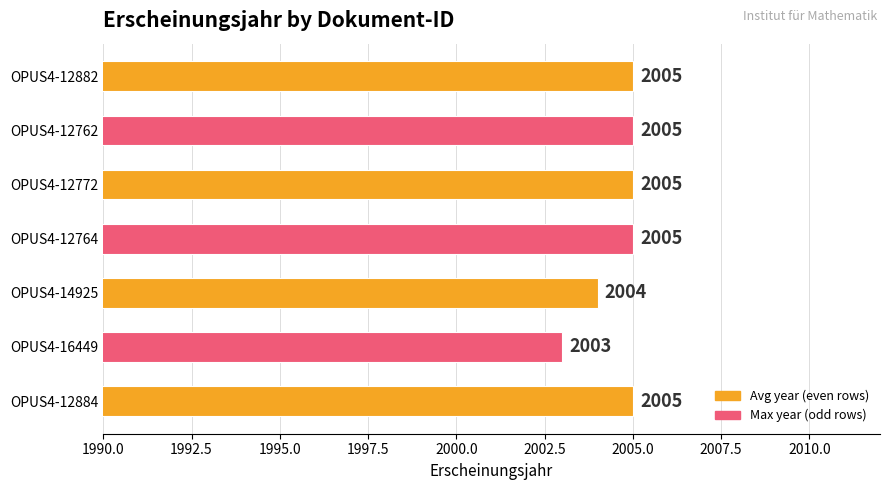

What is the label of the 4th bar from the top?

OPUS4-12764